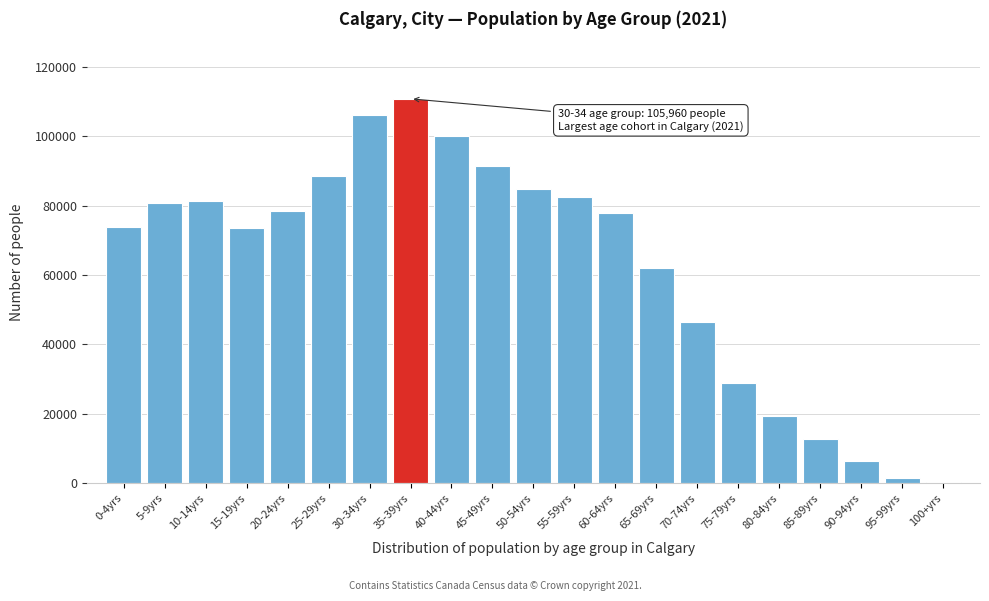

Approximately how many times larger is the value at 15-19yrs compared to 5-9yrs?

0.9